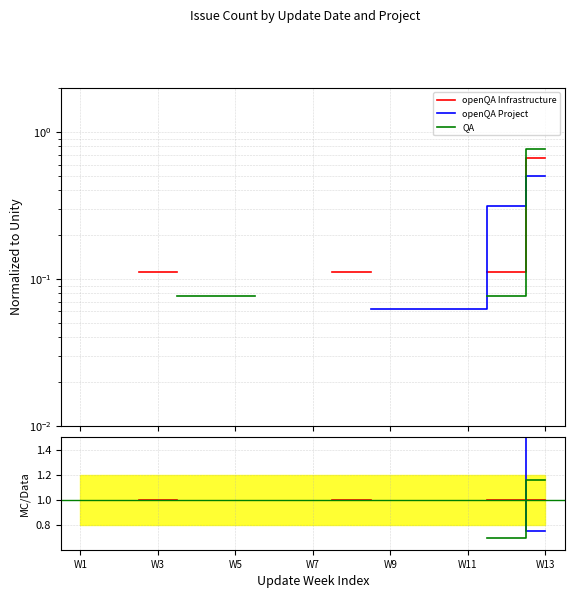

True or false: openQA Project has more than 2 interior local peaks.

False